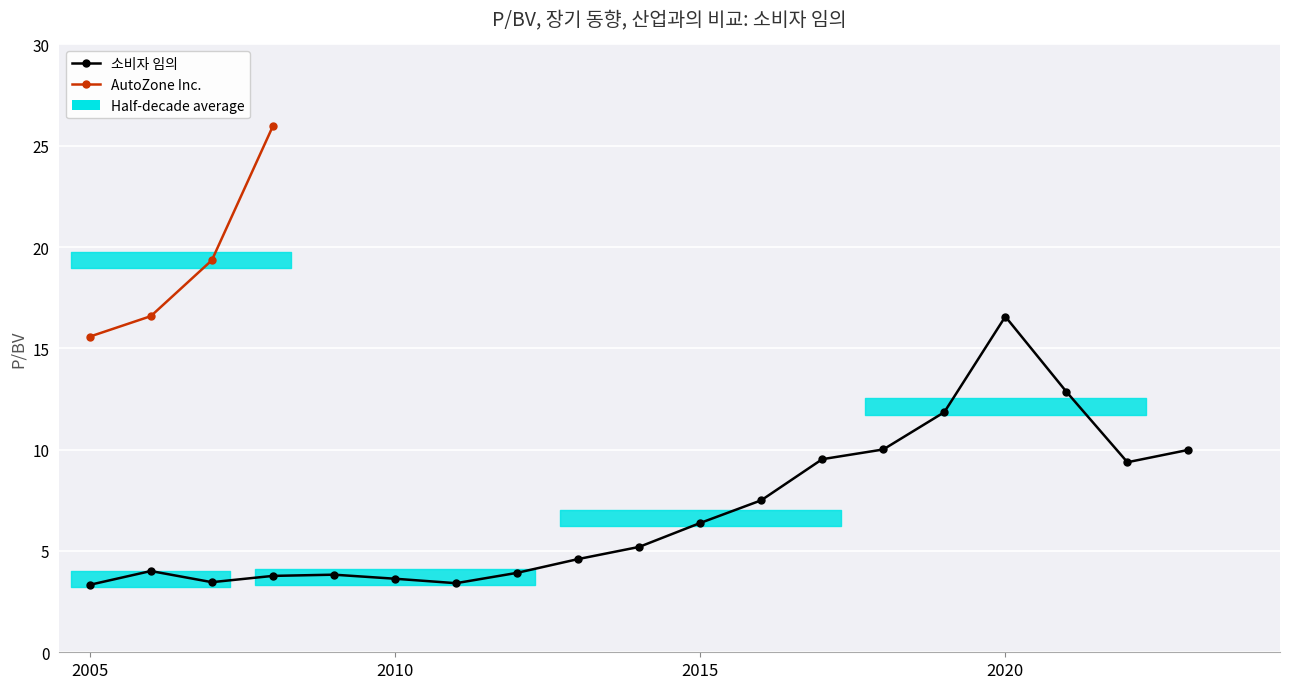

Rank the categories by value from highest to lowest.

2020-10-26, 2021-10-25, 2019-10-28, 2018-10-24, 2023-10-24, 2017-10-25, 2022-10-24, 2016-10-24, 2015-10-26, 2014-10-27, 2013-10-28, 2006-10-25, 2012-10-22, 2009-10-26, 2008-10-27, 2010-10-25, 2007-10-22, 2011-10-24, 2005-10-26